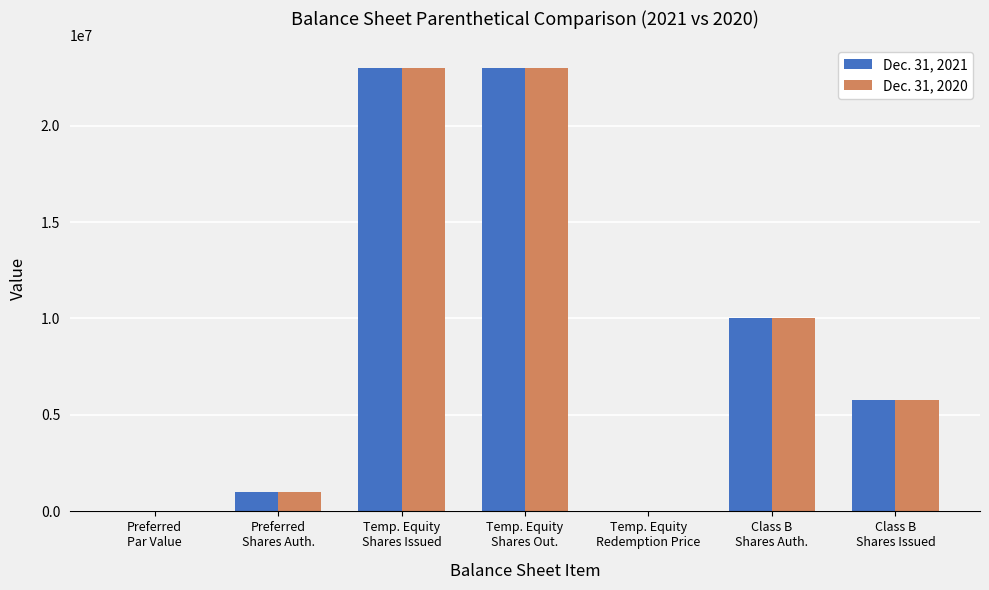

The Dec. 31, 2021 series shows 23000000.0 at Temp. Equity
Shares Out.. True or false?

True